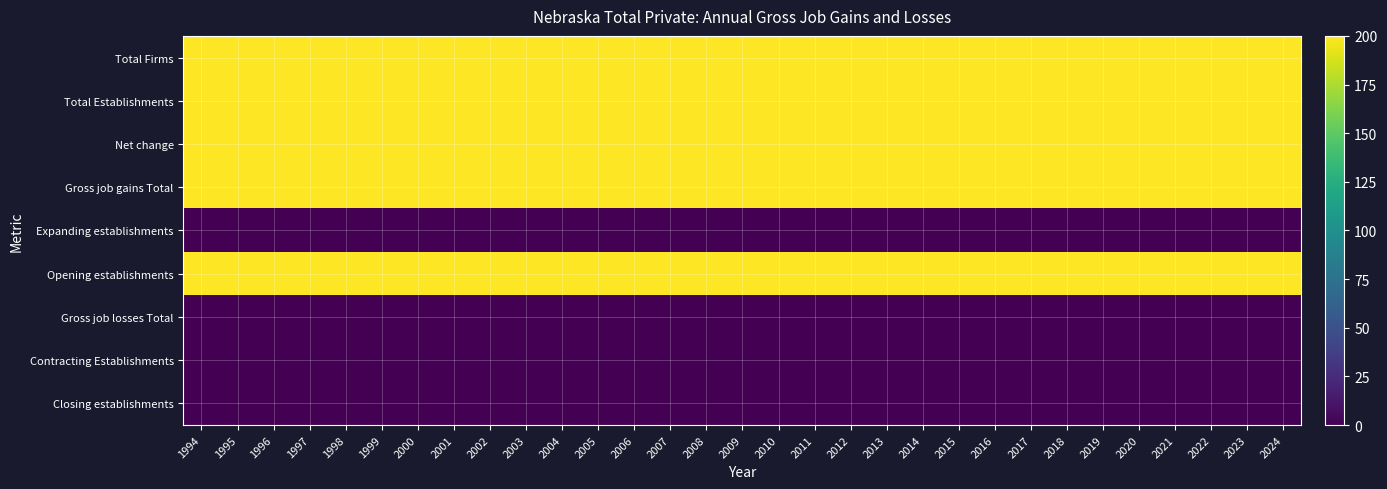

Reading right to left, what are all the values shown in this chart?

Total Firms: 2024=200	2023=200	2022=200	2021=200	2020=200	2019=200	2018=200	2017=200	2016=200	2015=200	2014=200	2013=200	2012=200	2011=200	2010=200	2009=200	2008=200	2007=200	2006=200	2005=200	2004=200	2003=200	2002=200	2001=200	2000=200	1999=200	1998=200	1997=200	1996=200	1995=200	1994=200
Total Establishments: 2024=200	2023=200	2022=200	2021=200	2020=200	2019=200	2018=200	2017=200	2016=200	2015=200	2014=200	2013=200	2012=200	2011=200	2010=200	2009=200	2008=200	2007=200	2006=200	2005=200	2004=200	2003=200	2002=200	2001=200	2000=200	1999=200	1998=200	1997=200	1996=200	1995=200	1994=200
Net change: 2024=200	2023=200	2022=200	2021=200	2020=200	2019=200	2018=200	2017=200	2016=200	2015=200	2014=200	2013=200	2012=200	2011=200	2010=200	2009=200	2008=200	2007=200	2006=200	2005=200	2004=200	2003=200	2002=200	2001=200	2000=200	1999=200	1998=200	1997=200	1996=200	1995=200	1994=200
Gross job gains Total: 2024=200	2023=200	2022=200	2021=200	2020=200	2019=200	2018=200	2017=200	2016=200	2015=200	2014=200	2013=200	2012=200	2011=200	2010=200	2009=200	2008=200	2007=200	2006=200	2005=200	2004=200	2003=200	2002=200	2001=200	2000=200	1999=200	1998=200	1997=200	1996=200	1995=200	1994=200
Expanding establishments: 2024=0	2023=0	2022=0	2021=0	2020=0	2019=0	2018=0	2017=0	2016=0	2015=0	2014=0	2013=0	2012=0	2011=0	2010=0	2009=0	2008=0	2007=0	2006=0	2005=0	2004=0	2003=0	2002=0	2001=0	2000=0	1999=0	1998=0	1997=0	1996=0	1995=0	1994=0
Opening establishments: 2024=200	2023=200	2022=200	2021=200	2020=200	2019=200	2018=200	2017=200	2016=200	2015=200	2014=200	2013=200	2012=200	2011=200	2010=200	2009=200	2008=200	2007=200	2006=200	2005=200	2004=200	2003=200	2002=200	2001=200	2000=200	1999=200	1998=200	1997=200	1996=200	1995=200	1994=200
Gross job losses Total: 2024=0	2023=0	2022=0	2021=0	2020=0	2019=0	2018=0	2017=0	2016=0	2015=0	2014=0	2013=0	2012=0	2011=0	2010=0	2009=0	2008=0	2007=0	2006=0	2005=0	2004=0	2003=0	2002=0	2001=0	2000=0	1999=0	1998=0	1997=0	1996=0	1995=0	1994=0
Contracting Establishments: 2024=0	2023=0	2022=0	2021=0	2020=0	2019=0	2018=0	2017=0	2016=0	2015=0	2014=0	2013=0	2012=0	2011=0	2010=0	2009=0	2008=0	2007=0	2006=0	2005=0	2004=0	2003=0	2002=0	2001=0	2000=0	1999=0	1998=0	1997=0	1996=0	1995=0	1994=0
Closing establishments: 2024=0	2023=0	2022=0	2021=0	2020=0	2019=0	2018=0	2017=0	2016=0	2015=0	2014=0	2013=0	2012=0	2011=0	2010=0	2009=0	2008=0	2007=0	2006=0	2005=0	2004=0	2003=0	2002=0	2001=0	2000=0	1999=0	1998=0	1997=0	1996=0	1995=0	1994=0